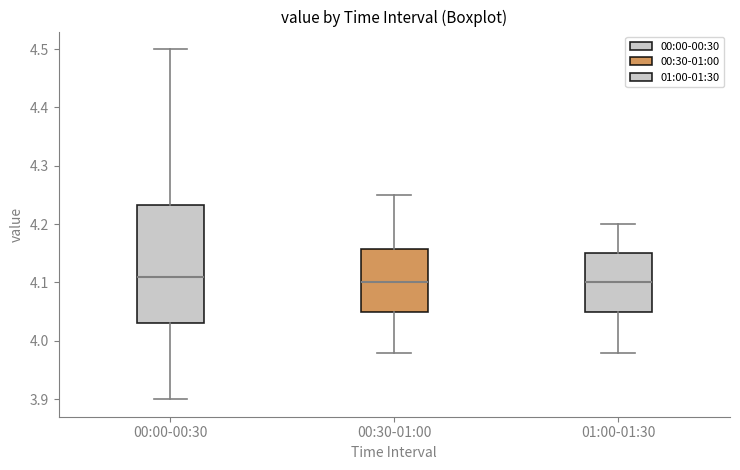

Reading left to right, read every box against the y-axis: the position of its median line, the range the box covers, and the ends of its whiskers. The values are not printed on the chart, so give them approximately, as read against the axis.

00:00-00:30: median 4.11, box 4.03 to 4.23, whiskers 3.90 to 4.50
00:30-01:00: median 4.10, box 4.05 to 4.16, whiskers 3.98 to 4.25
01:00-01:30: median 4.10, box 4.05 to 4.15, whiskers 3.98 to 4.20